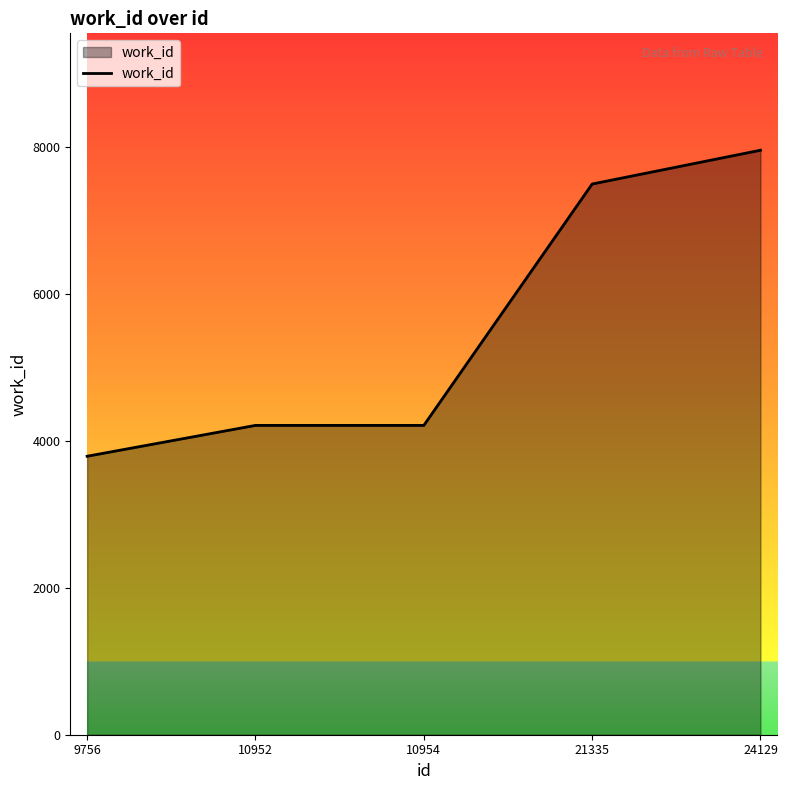

The chart shows a value of 1243 at 10952. True or false?

False